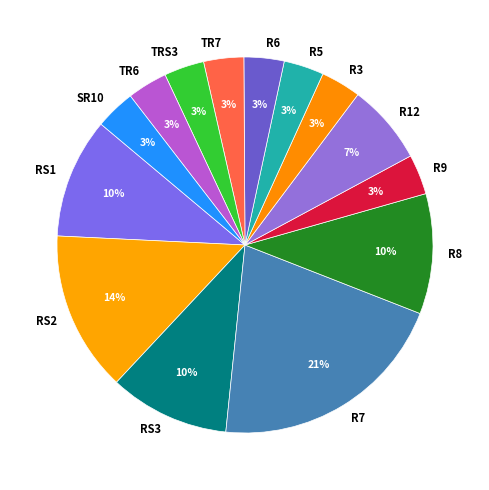

Do TRS3 and R12 together represent more than half of the pie?

No